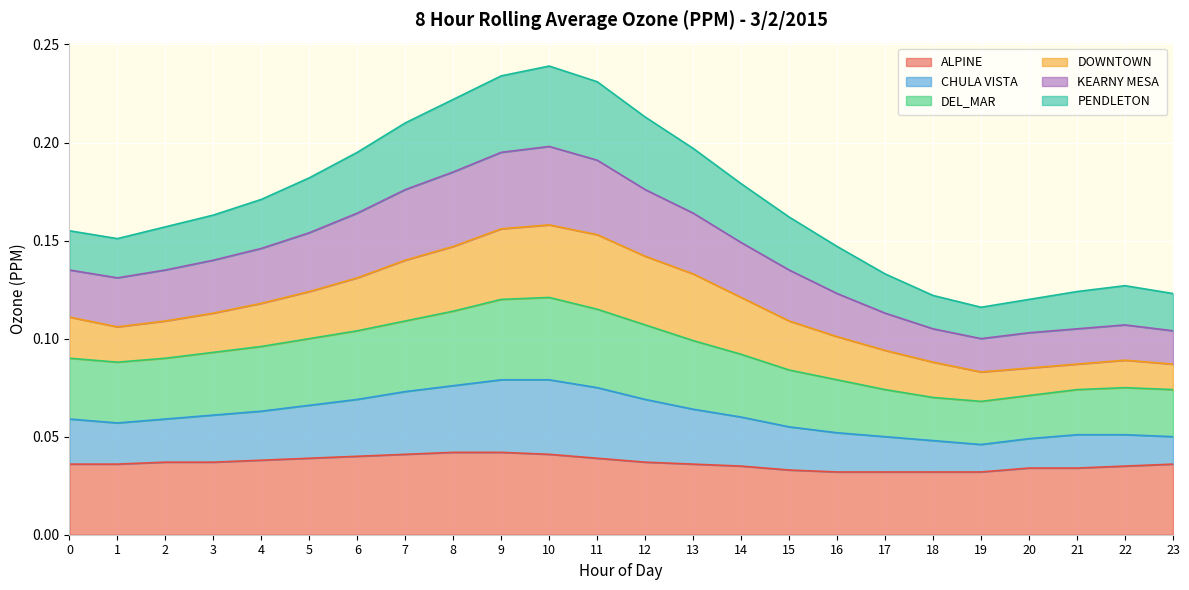

What is the value of the KEARNY MESA point at the 9th from the left?

0.2